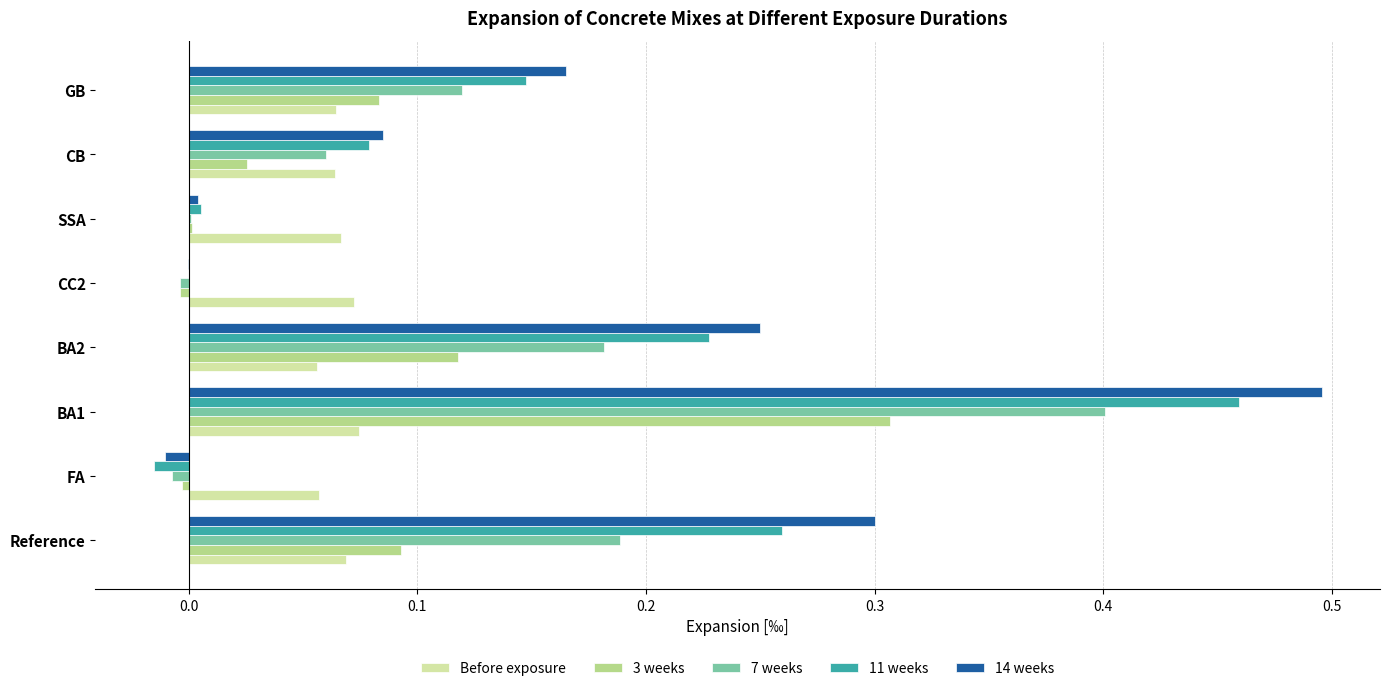

Which series has the widest spread of values?

14 weeks